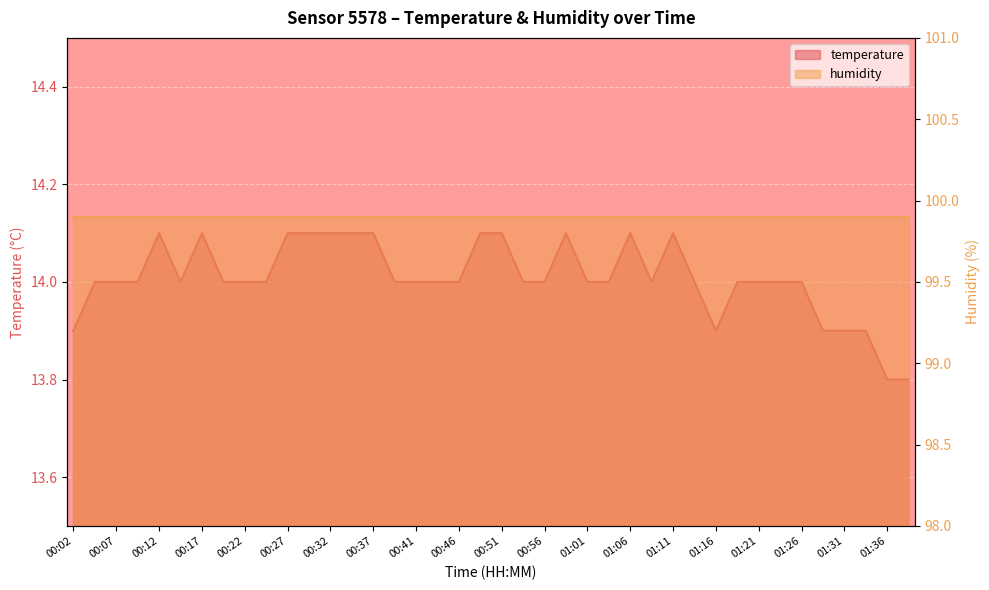

What is the average value?

14.0